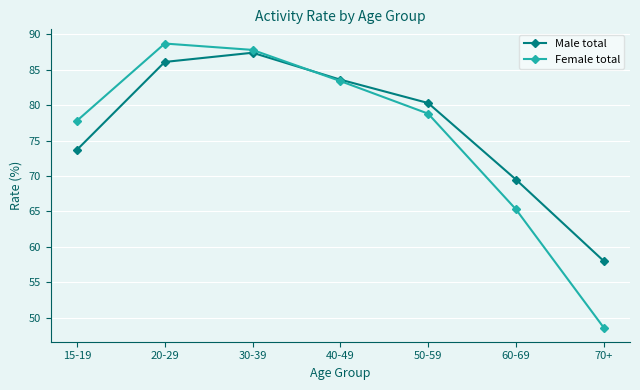

At which label is Female total closest to 68?

60-69